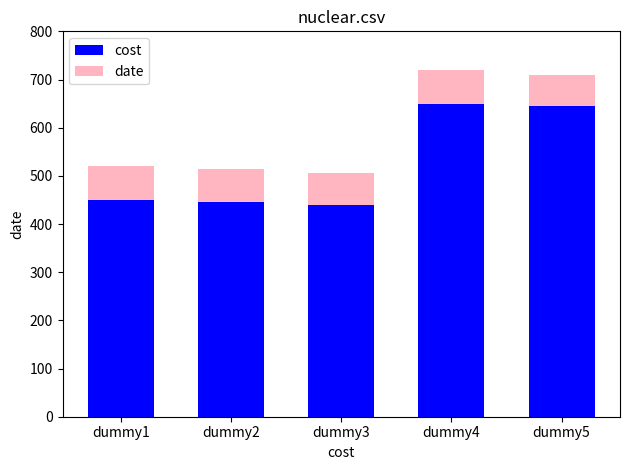

What is the difference between the maximum and minimum values in the cost series?

210